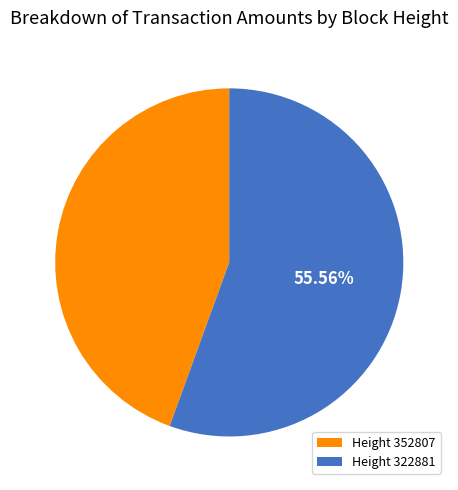

What is the largest slice in the pie chart?

Height 322881